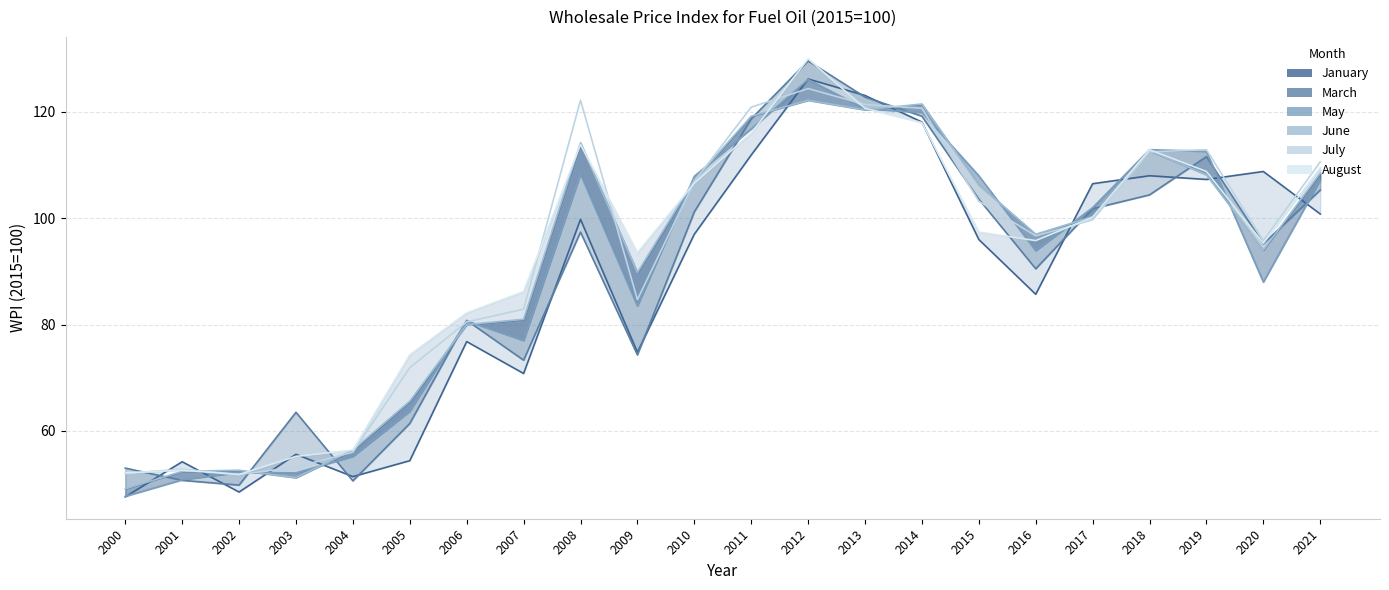

How many distinct data groups are displayed?

6